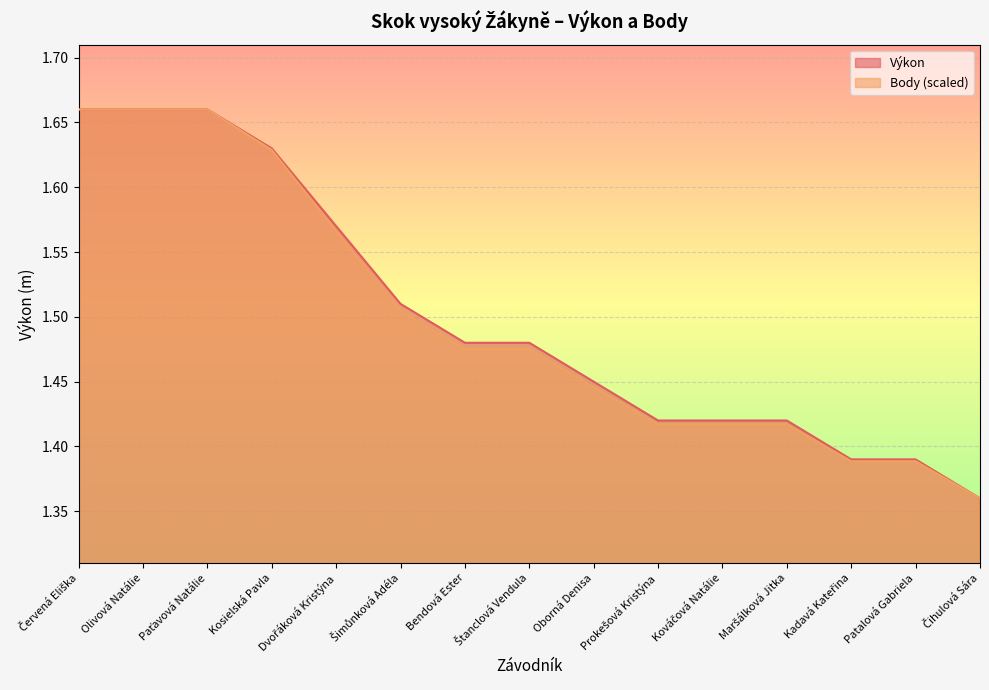

What is the maximum value shown in the chart?

1.7